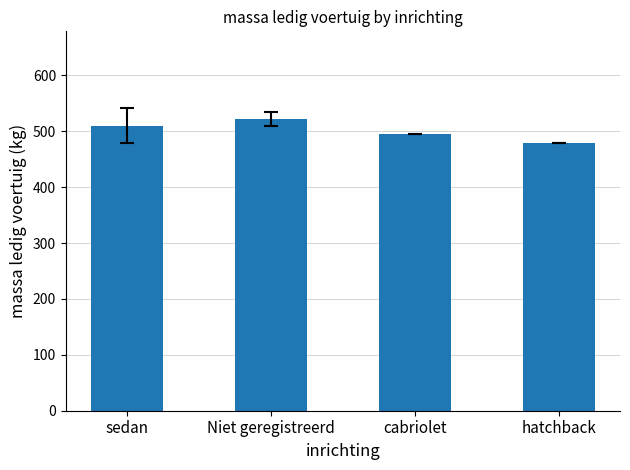

Rank the categories by value from highest to lowest.

Niet geregistreerd, sedan, cabriolet, hatchback